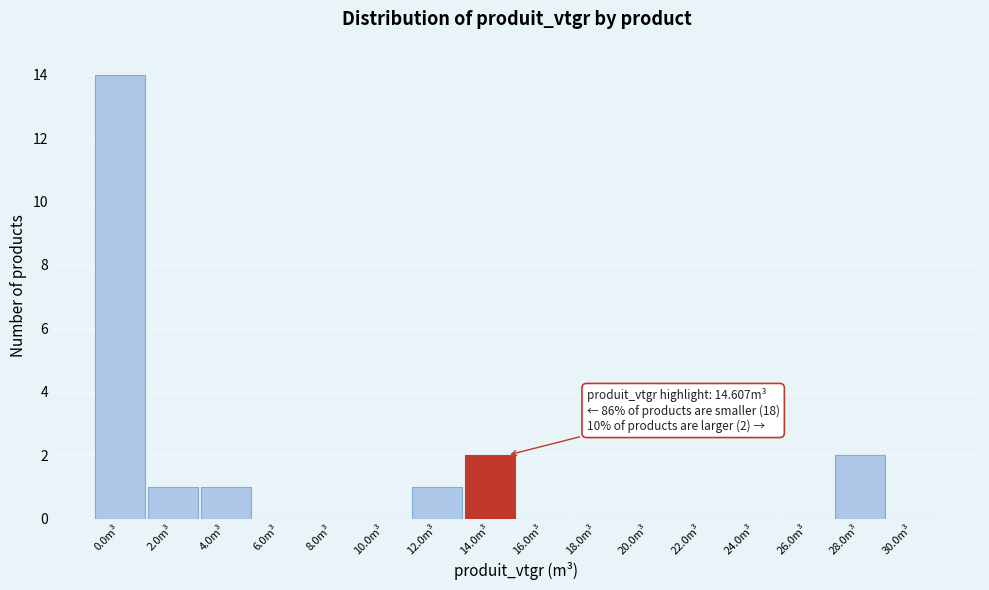

Reading left to right, extract all data points from this chart.

0.0m³=14	2.0m³=1	4.0m³=1	6.0m³=0	8.0m³=0	10.0m³=0	12.0m³=1	14.0m³=2	16.0m³=0	18.0m³=0	20.0m³=0	22.0m³=0	24.0m³=0	26.0m³=0	28.0m³=2	30.0m³=0